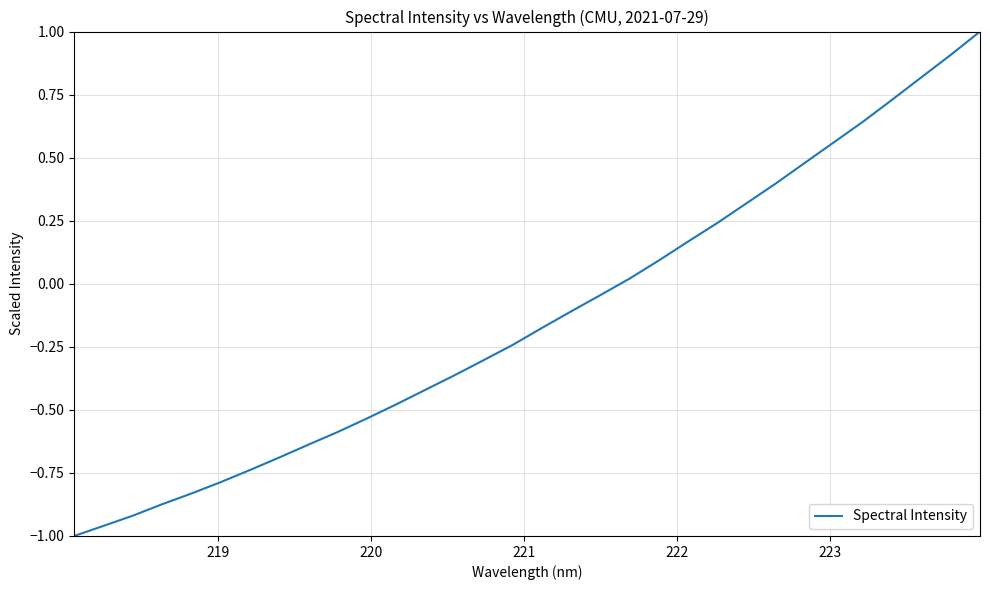

What is the difference between the maximum and minimum values?

2.0